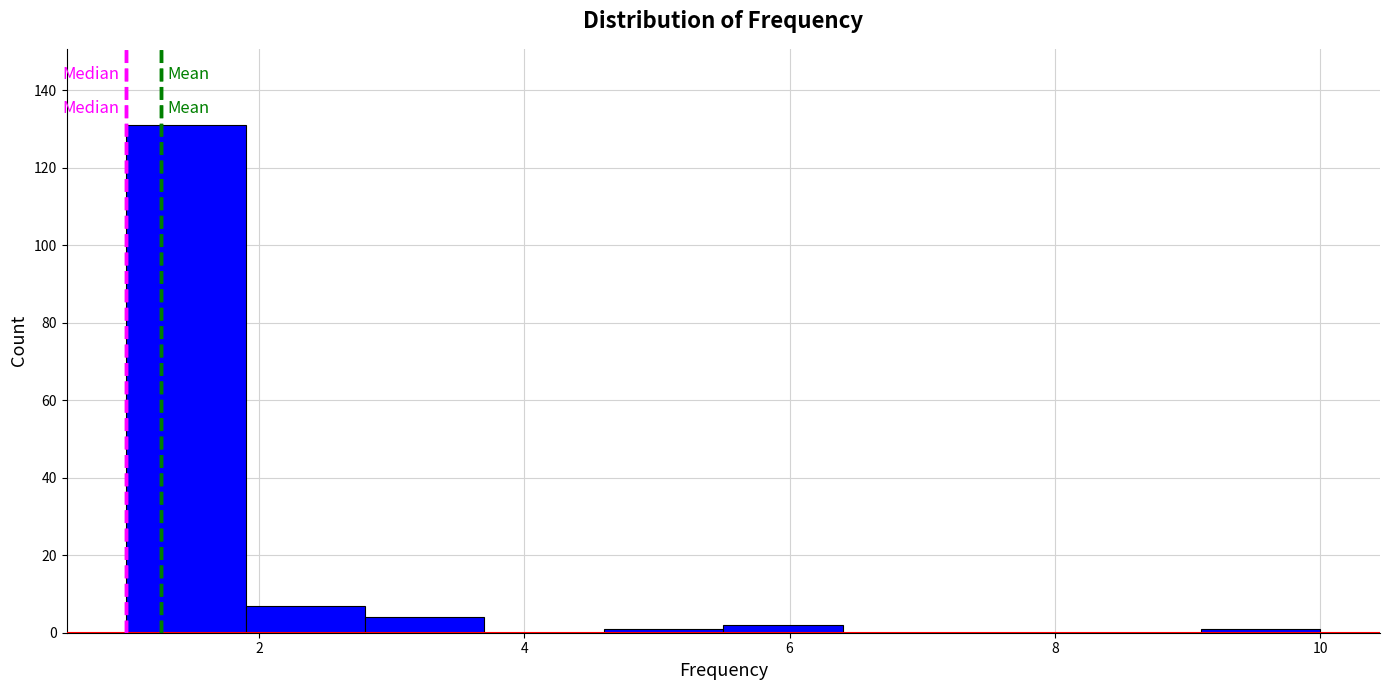

Reading left to right, list every bar in this chart as the range it spans on the x-axis followed by its height. Neither the bar edges nor the heights are printed on the chart, so give them approximately, as read against the axes.

1.0 to 1.9: 132
1.9 to 2.8: 8
2.8 to 3.7: 4
3.7 to 4.6: 0
4.6 to 5.5: under 2
5.5 to 6.4: 2
6.4 to 7.3: 0
7.3 to 8.2: 0
8.2 to 9.1: 0
9.1 to 10.0: under 2